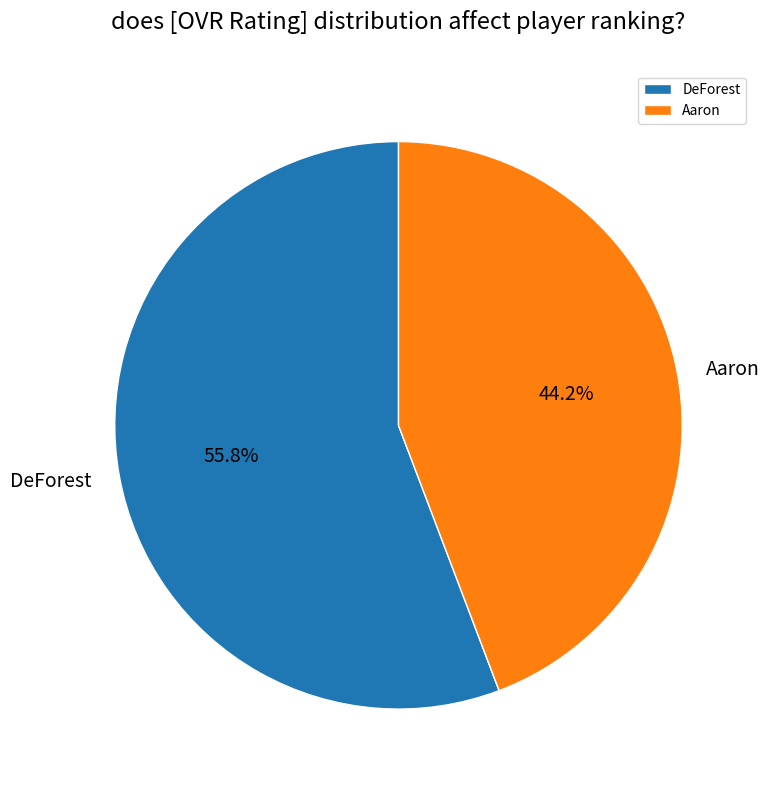

To the nearest percent, what is the average slice percentage?

50%